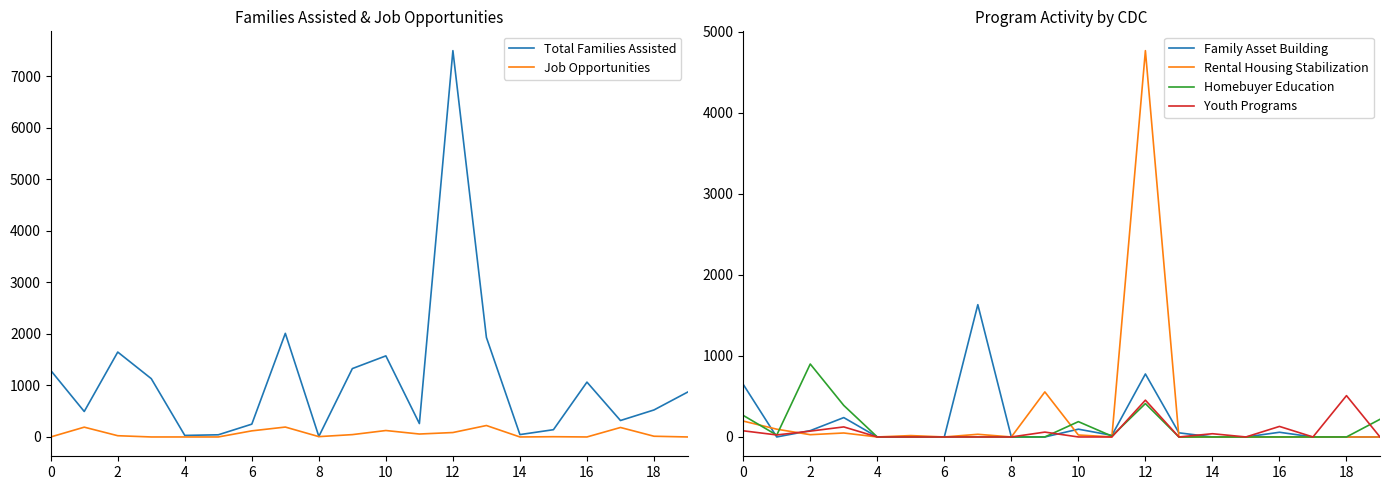

The value of Homebuyer Education at 14 is 0.0. True or false?

True